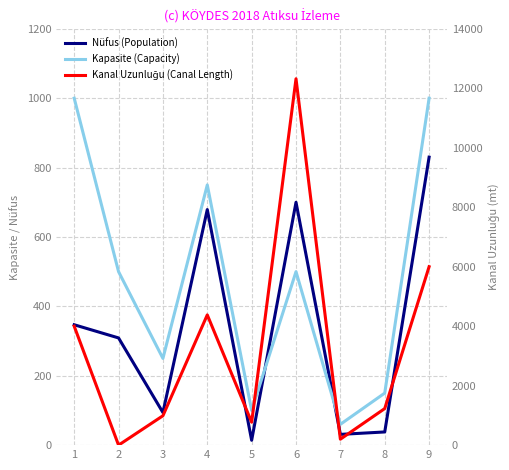

At which category is the sum across all series the highest?

6